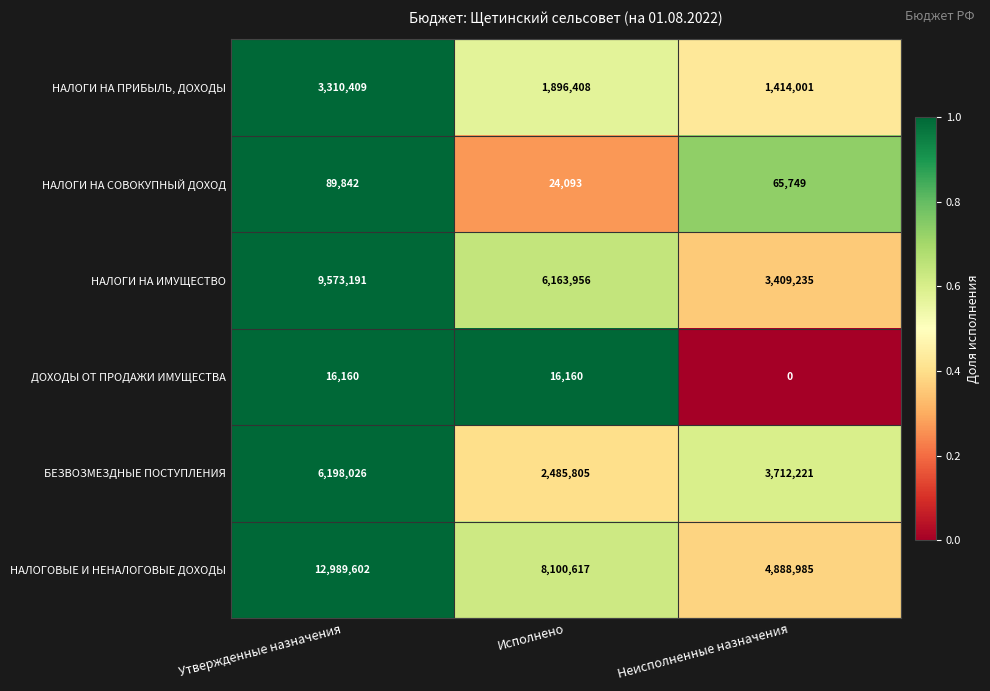

List the series in order of their peak value, highest first.

НАЛОГОВЫЕ И НЕНАЛОГОВЫЕ ДОХОДЫ, НАЛОГИ НА ИМУЩЕСТВО, БЕЗВОЗМЕЗДНЫЕ ПОСТУПЛЕНИЯ, НАЛОГИ НА ПРИБЫЛЬ, ДОХОДЫ, НАЛОГИ НА СОВОКУПНЫЙ ДОХОД, ДОХОДЫ ОТ ПРОДАЖИ ИМУЩЕСТВА